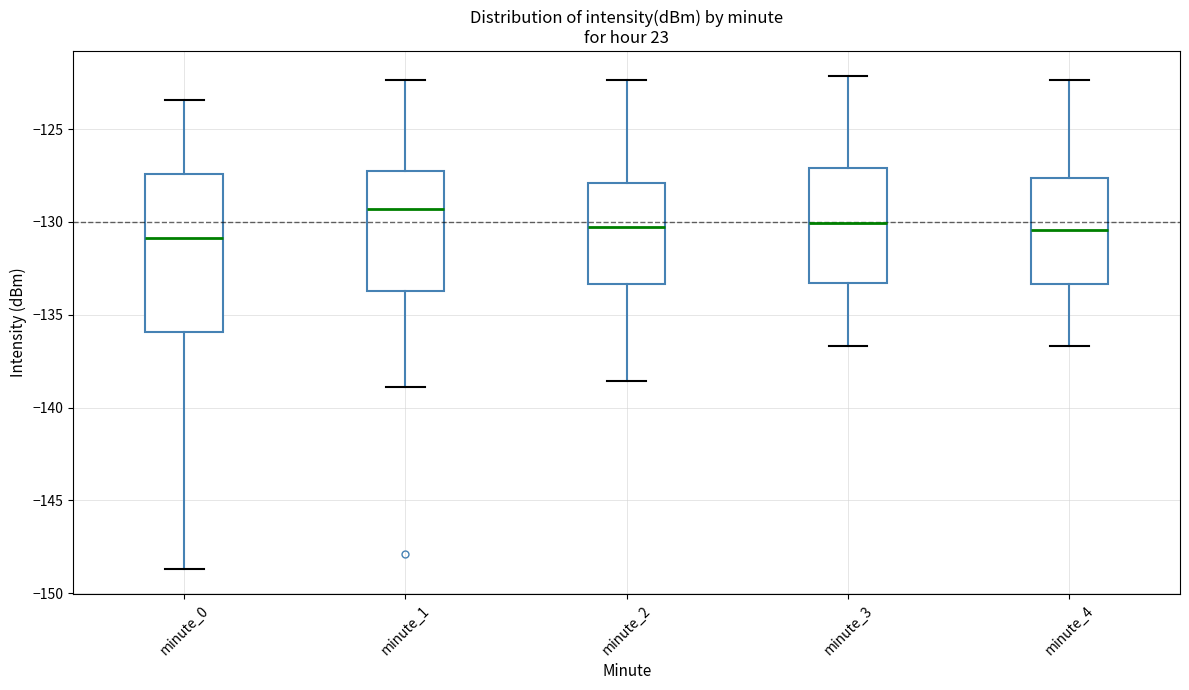

Where does the median line of the box for minute_4 sit on the y-axis? The values are not printed on the chart, so give them approximately, as read against the axis.

-130.5